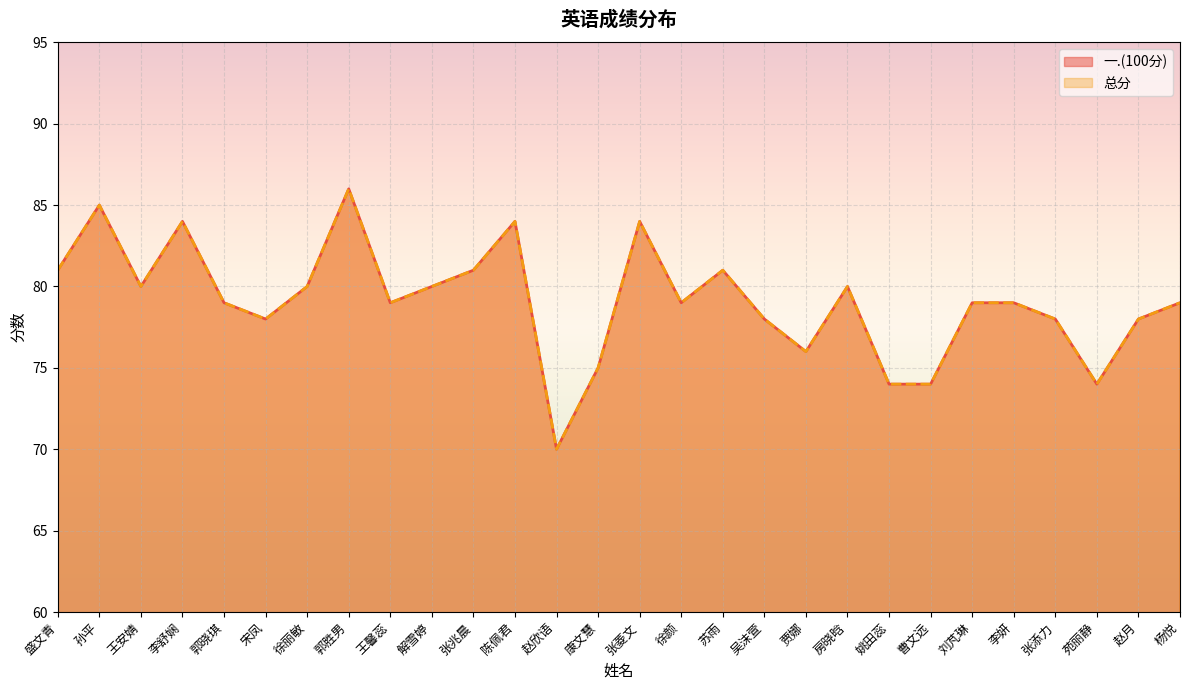

Which label corresponds to the smallest value in the chart?

赵欣语